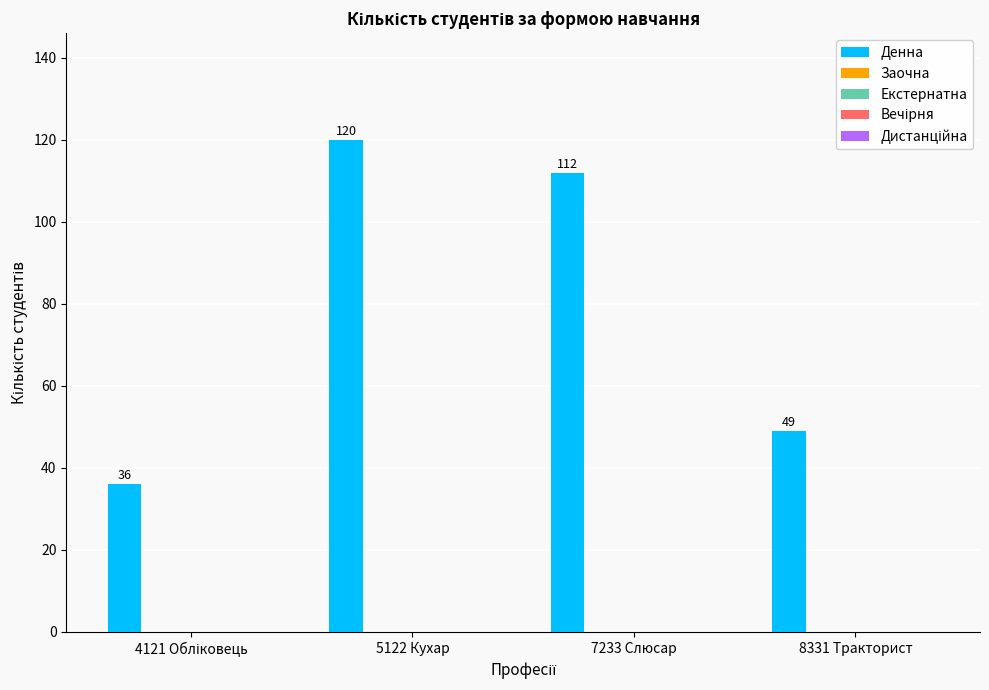

What is the smallest value displayed?

36